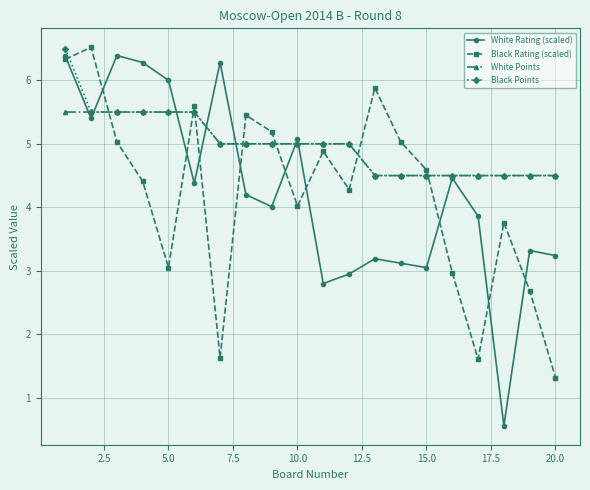

True or false: Black Points and Black Rating (scaled) intersect in this chart.

True